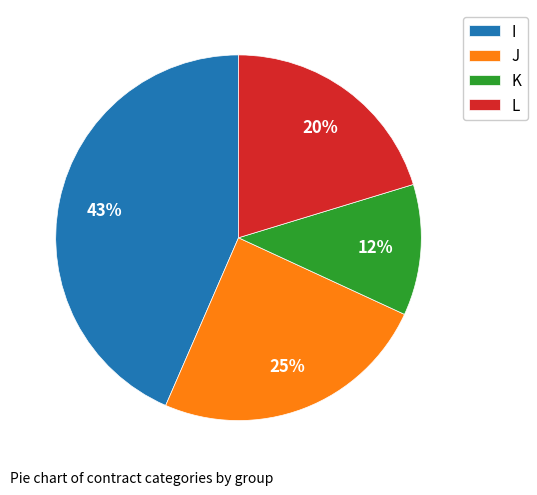

Is there a majority slice in this chart?

No